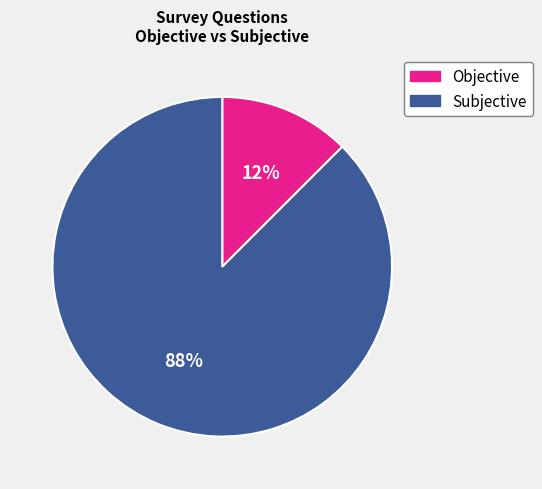

What is the smallest slice in the pie chart?

Objective